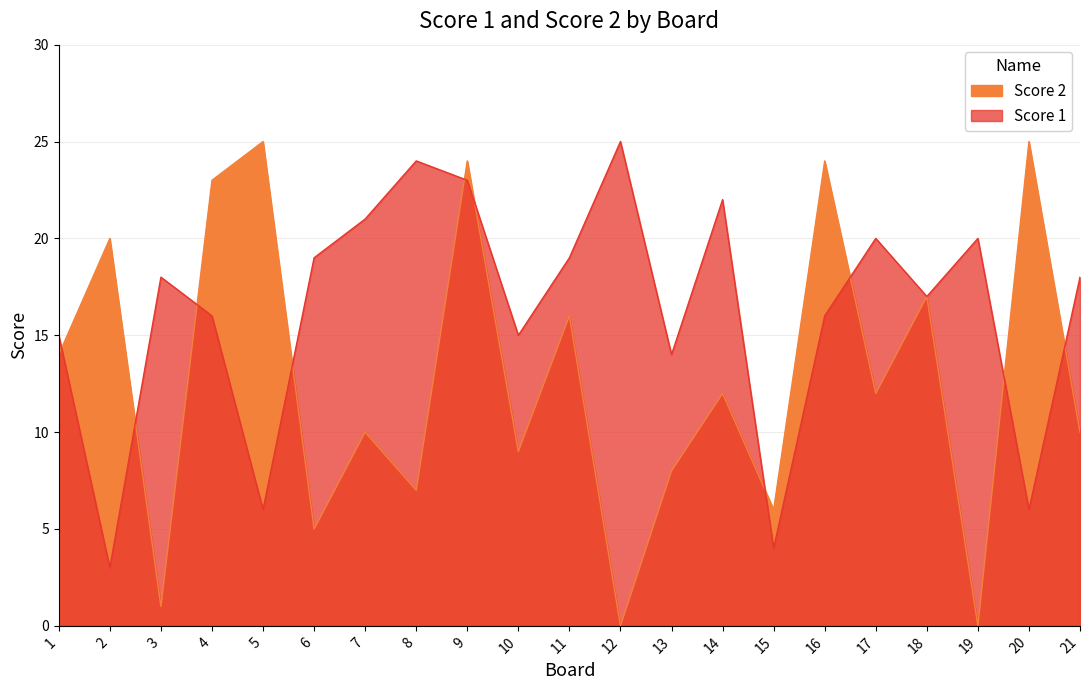

Count the number of categories in the chart.

21